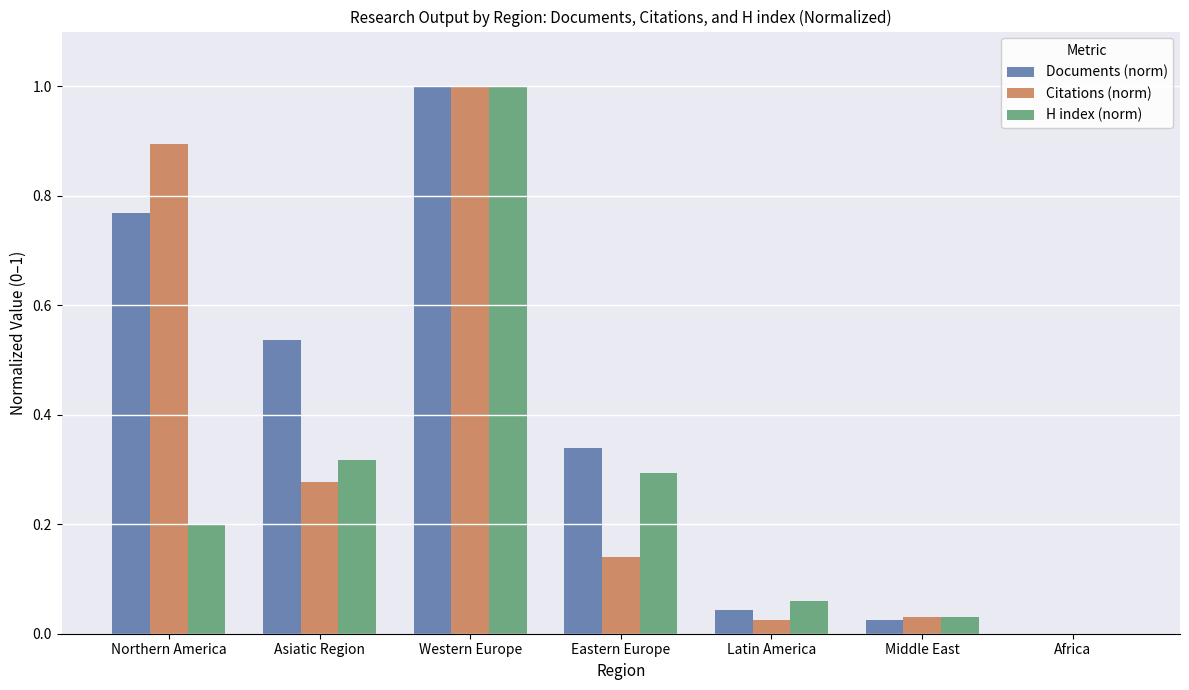

Does the chart contain stacked bars?

No